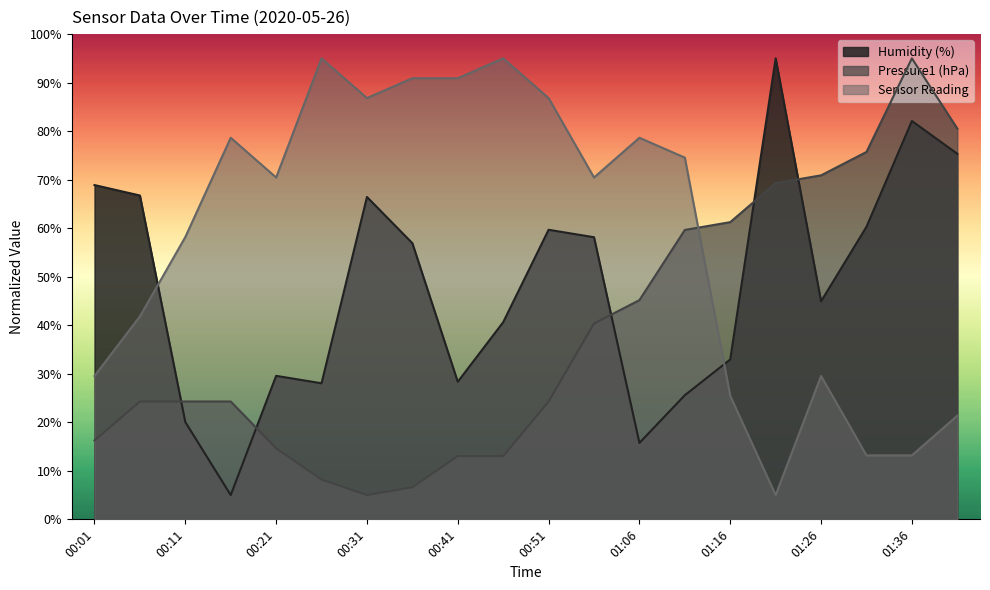

Rank the categories by Sensor Reading value from highest to lowest.

00:26, 00:46, 00:36, 00:41, 00:31, 00:51, 00:16, 01:06, 01:11, 00:21, 01:01, 00:11, 00:06, 00:01, 01:26, 01:16, 01:41, 01:31, 01:36, 01:21